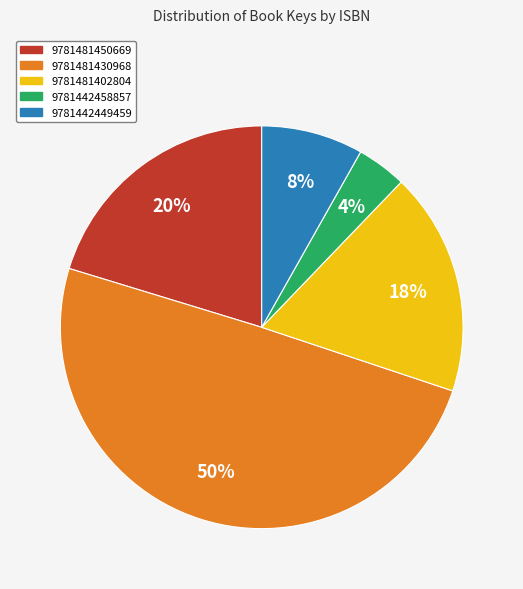

Count the number of slices in the pie.

5